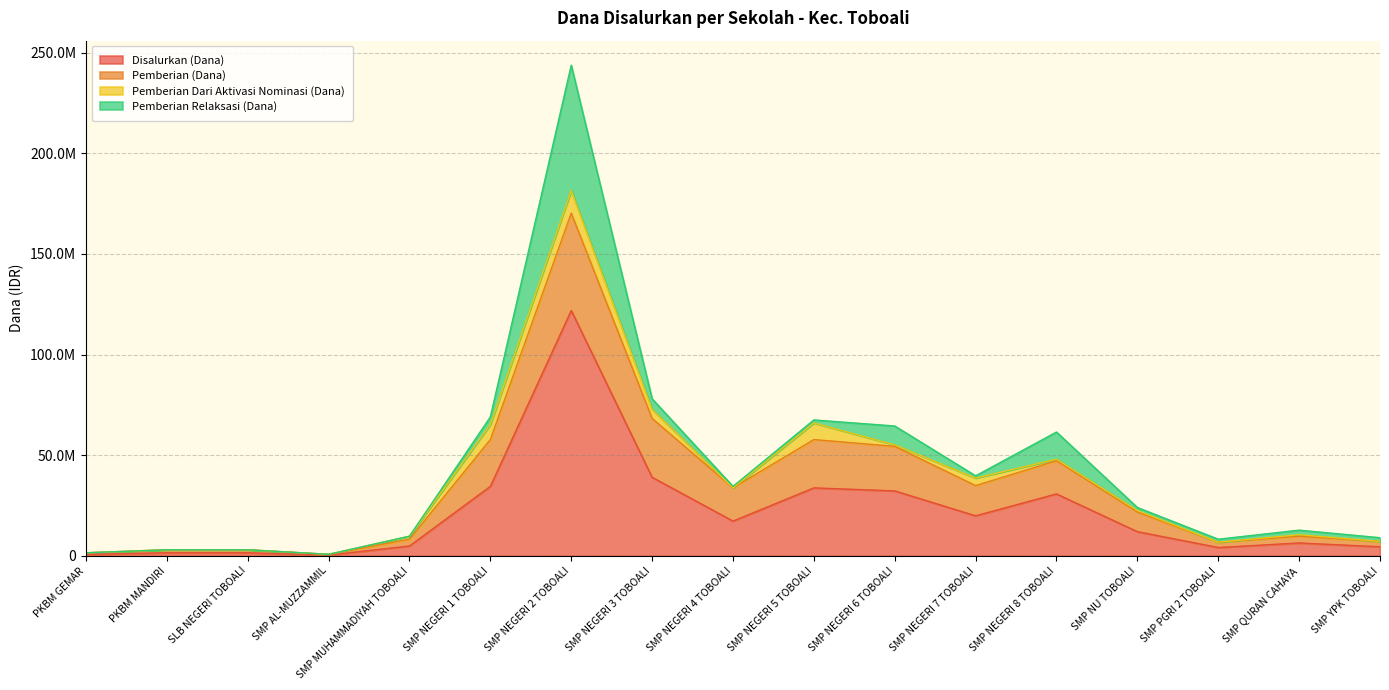

What is the sum of all Pemberian (Dana) values?

220875000